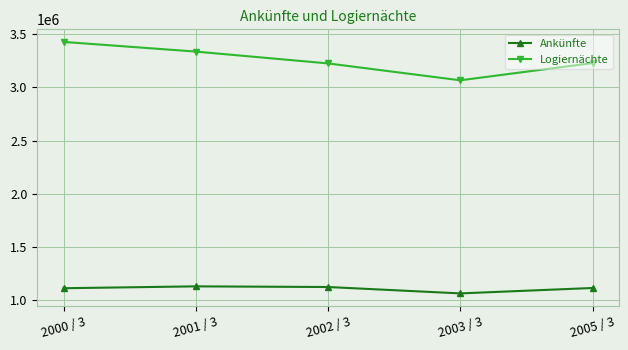

What is the value of the Ankünfte point at the 1st from the left?

1114300